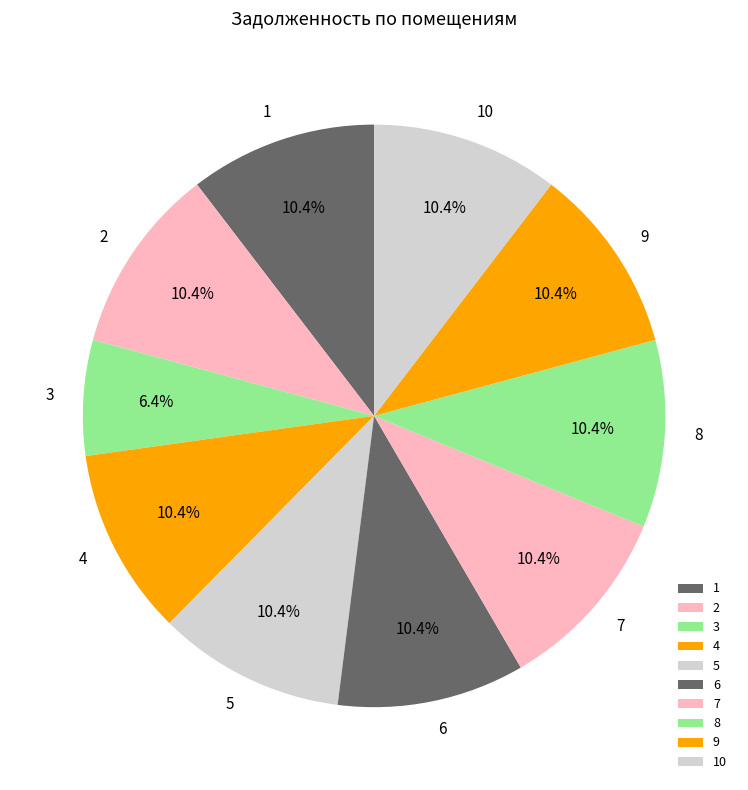

Is there any slice that represents more than half of the pie?

No